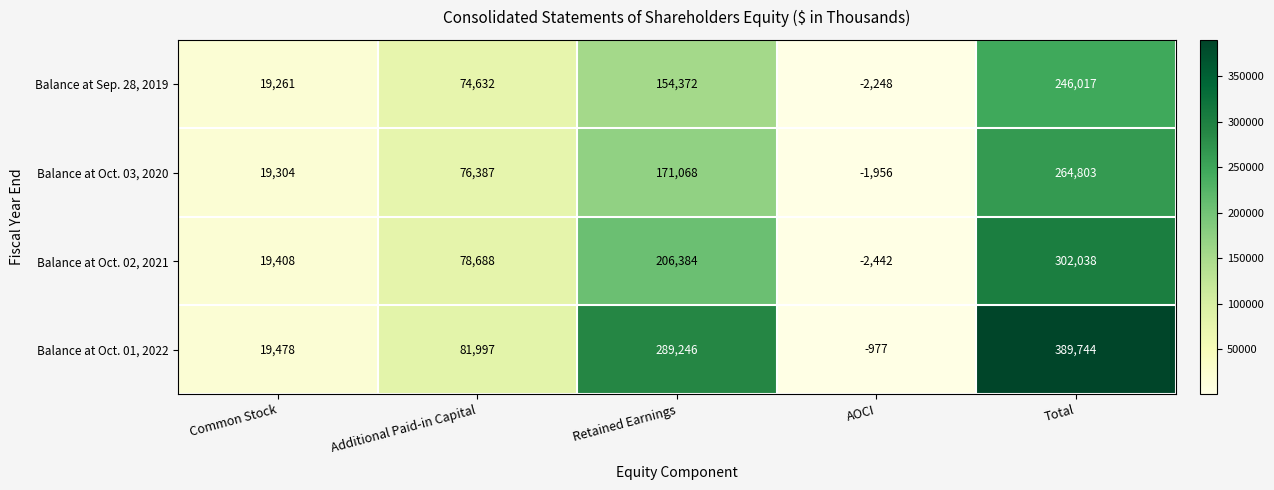

What is the spread (max minus min) of values at AOCI?

1465